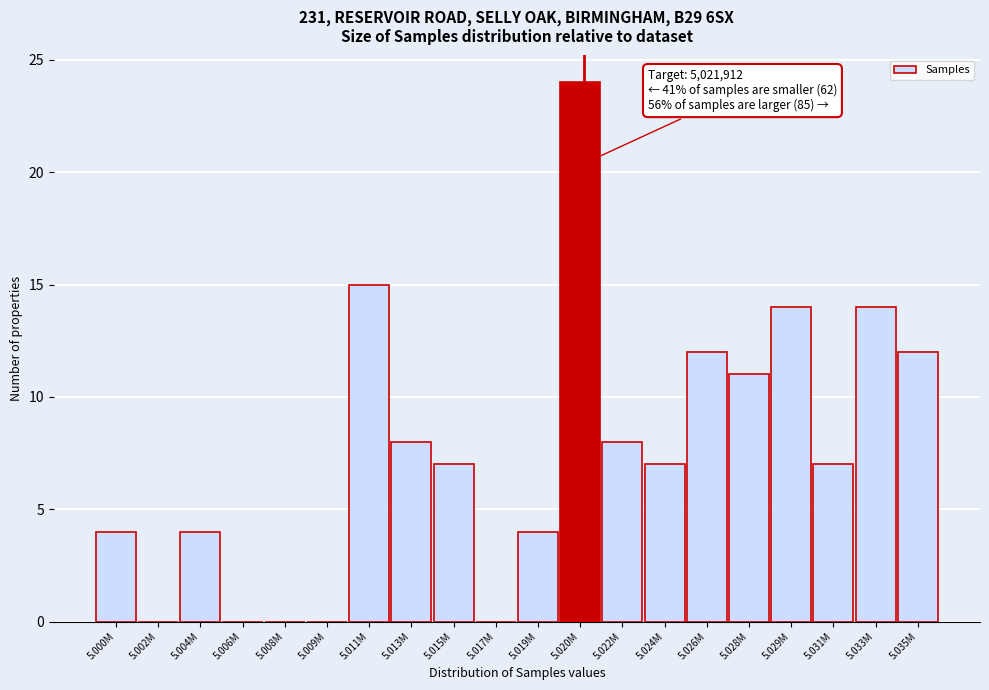

Reading left to right, what are all the values shown in this chart?

5.000M=4	5.002M=0	5.004M=4	5.006M=0	5.008M=0	5.009M=0	5.011M=15	5.013M=8	5.015M=7	5.017M=0	5.019M=4	5.020M=24	5.022M=8	5.024M=7	5.026M=12	5.028M=11	5.029M=14	5.031M=7	5.033M=14	5.035M=12